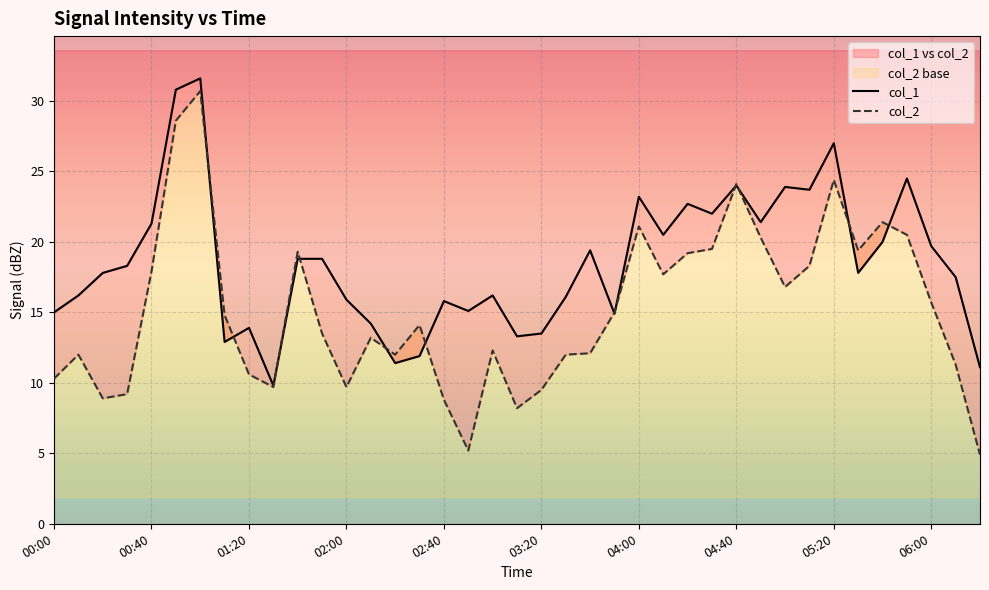

After their last crossing, which series has the higher values: col_1 or col_2?

col_1